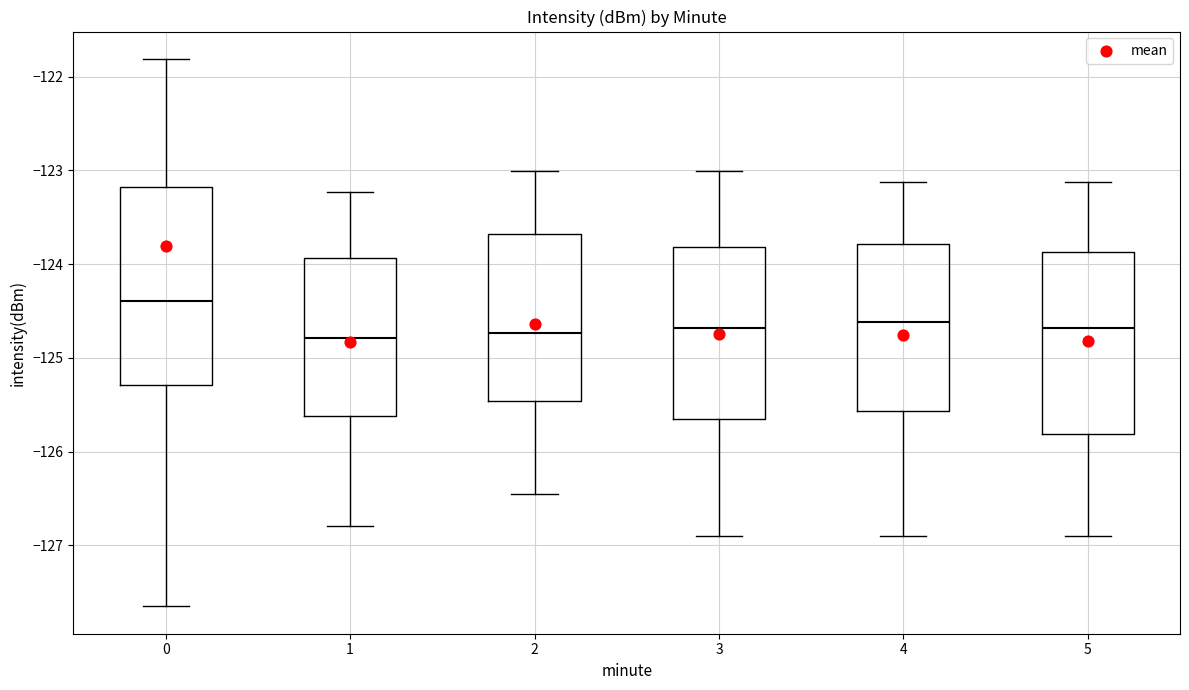

Reading left to right, transcribe this box plot: for each box, give where its median line is, the range the box spans, and where its two whiskers end, as read against the y-axis. The values are not printed on the chart, so give them approximately, as read against the axis.

0: median -124.4, box -125.3 to -123.2, whiskers -127.7 to -121.8
1: median -124.8, box -125.6 to -123.9, whiskers -126.8 to -123.2
2: median -124.7, box -125.5 to -123.7, whiskers -126.5 to -123.0
3: median -124.7, box -125.7 to -123.8, whiskers -126.9 to -123.0
4: median -124.6, box -125.6 to -123.8, whiskers -126.9 to -123.1
5: median -124.7, box -125.8 to -123.9, whiskers -126.9 to -123.1